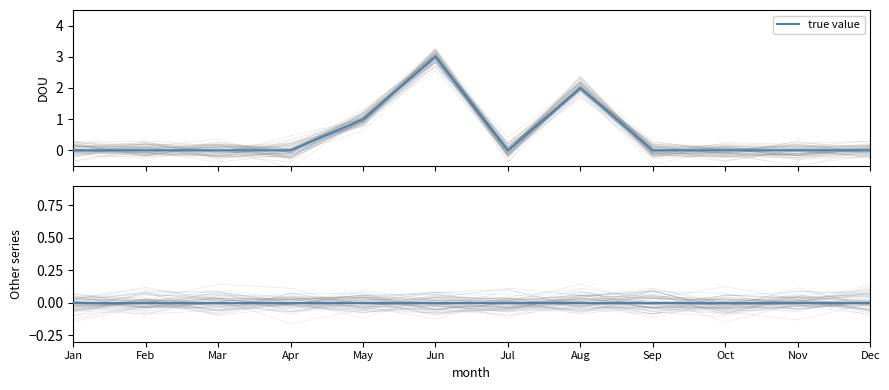

Is this an area chart (filled region under the line)?

No